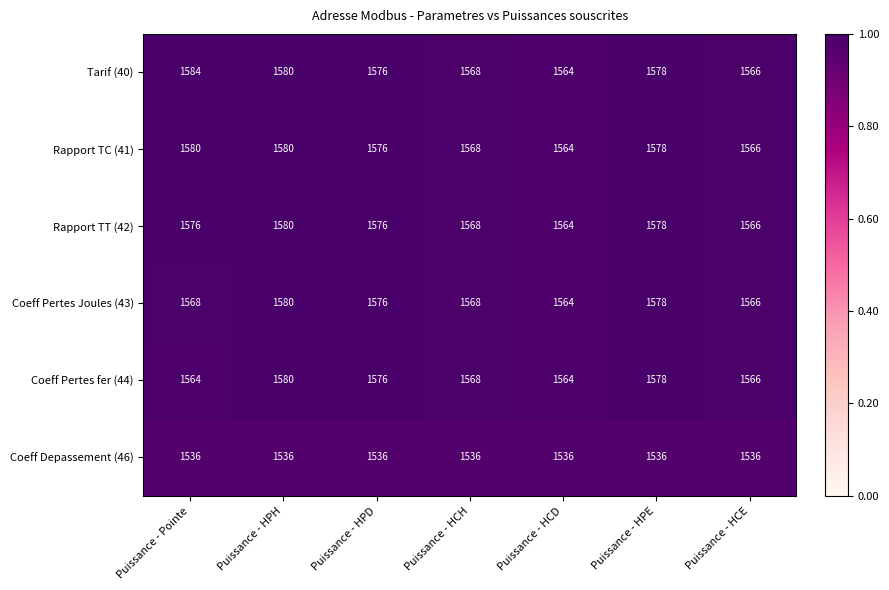

At which category is the sum across all series the highest?

Puissance - HPH